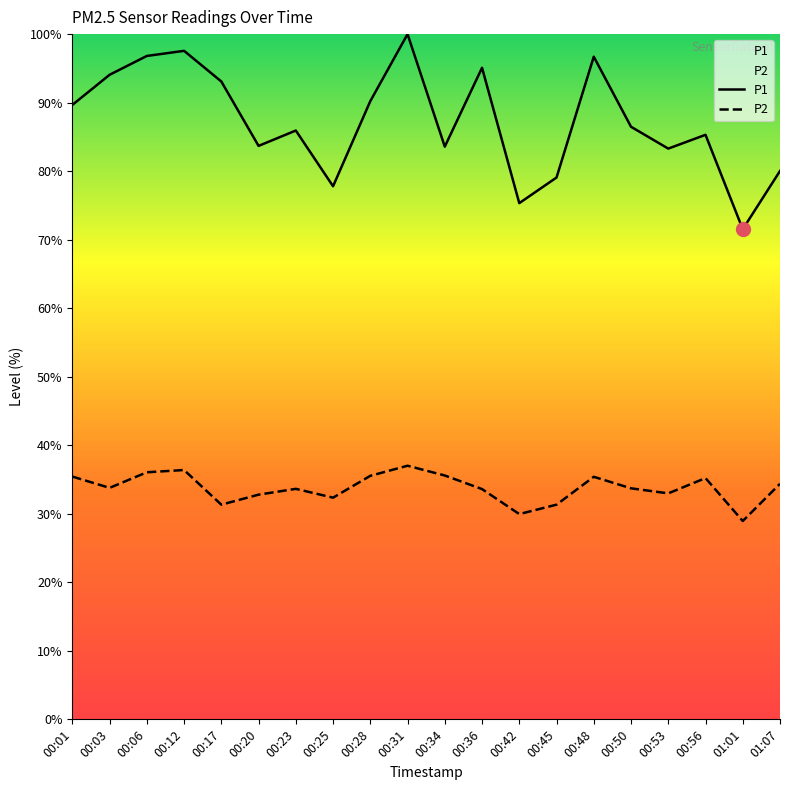

Rank the series by their average value, from lowest to highest.

P2, P1